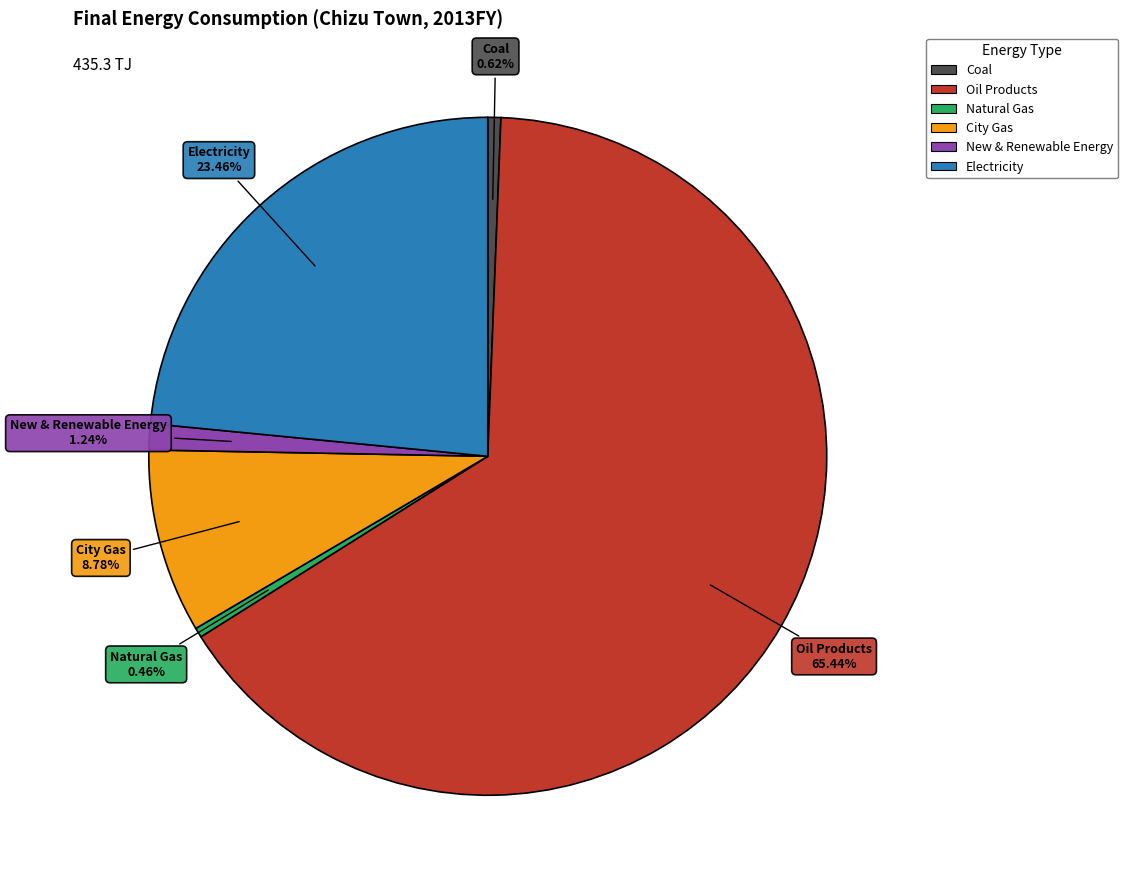

Which has a higher value, Electricity or Natural Gas?

Electricity